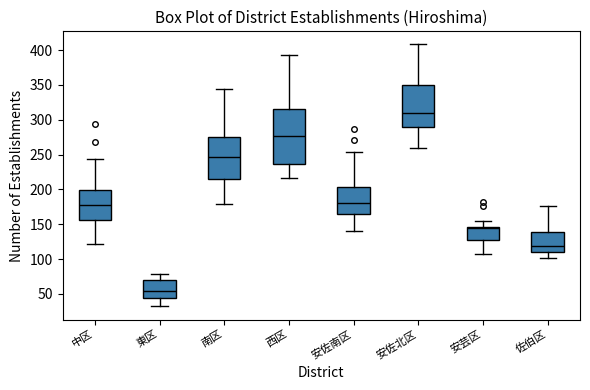

Reading left to right, transcribe this box plot: for each box, give where its median line is, the range the box spans, and where its two whiskers end, as read against the y-axis. The values are not printed on the chart, so give them approximately, as read against the axis.

中区: median 180, box 155 to 200, whiskers 120 to 245
東区: median 55, box 45 to 70, whiskers 30 to 80
南区: median 245, box 215 to 275, whiskers 180 to 345
西区: median 275, box 235 to 315, whiskers 215 to 395
安佐南区: median 180, box 165 to 205, whiskers 140 to 255
安佐北区: median 310, box 290 to 350, whiskers 260 to 410
安芸区: median 145 (just below the box's upper edge), box 130 to 145, whiskers 110 to 155
佐伯区: median 120, box 110 to 140, whiskers 100 to 175